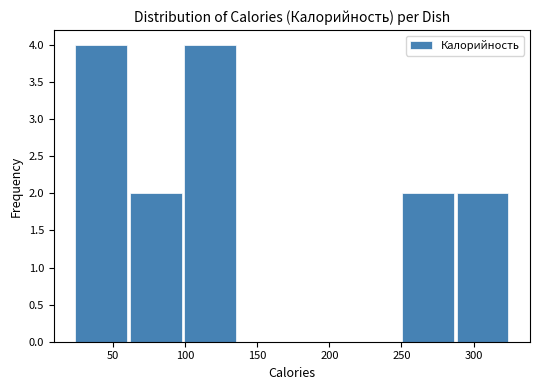

Reading left to right, list every bar in this chart as the range it spans on the x-axis followed by its height. Neither the bar edges nor the heights are printed on the chart, so give them approximately, as read against the axes.

25 to 60: 4
60 to 100: 2
100 to 135: 4
135 to 175: 0
175 to 210: 0
210 to 250: 0
250 to 285: 2
285 to 325: 2